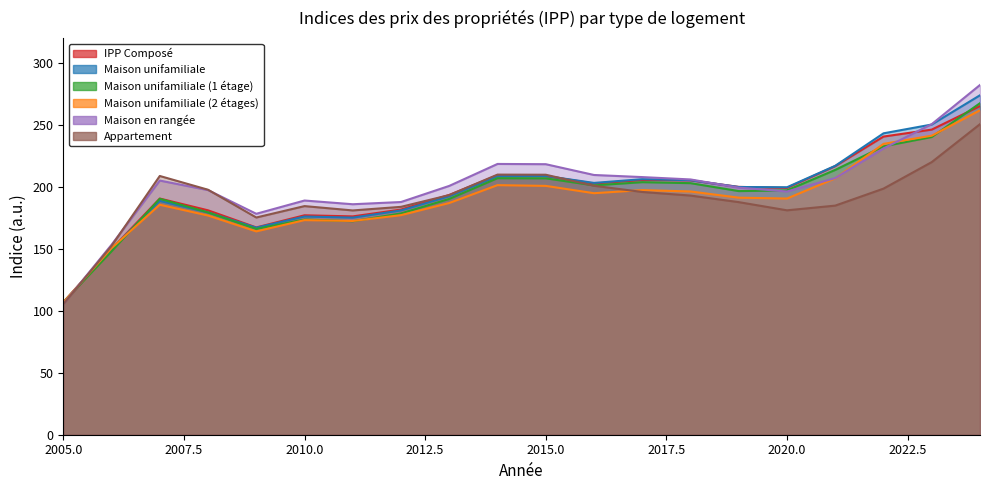

Reading left to right, what are all the values shown in this chart?

l'IPP_Composé: 106.5	149.7	190.5	181.0	167.2	177.0	176.1	181.6	193.4	209.3	208.7	202.6	205.4	205.2	199.9	199.1	216.7	240.5	246.1	265.1
l'IPP_Maison_unifamiliale: 106.9	149.8	188.6	179.3	167.0	176.0	175.1	180.9	192.3	208.5	208.7	203.1	206.1	205.3	199.8	199.6	216.9	243.1	250.2	273.8
l'IPP_Maison_unifamiliale_à_un_étage: 106.8	147.9	190.3	179.3	166.0	173.6	172.2	178.5	190.2	206.9	206.8	201.1	203.7	202.9	196.5	197.1	213.6	232.6	240.1	267.4
l'IPP_Maison_unifamiliale_à_deux_étages: 106.8	150.5	185.5	176.8	164.0	173.1	172.4	177.1	186.9	201.3	200.7	194.8	197.3	196.2	191.2	190.5	206.8	234.6	241.2	261.7
l'IPP_Maison_en_rangée: 105.4	153.2	205.0	197.3	178.2	188.9	185.9	187.7	200.7	218.4	218.2	209.5	207.8	205.9	199.3	196.2	207.0	230.9	250.5	282.1
l'IPP_Appartement: 105.3	152.3	208.7	197.6	175.2	184.4	180.9	183.8	193.3	209.8	209.7	200.8	195.8	192.9	187.6	181.0	184.8	198.5	219.9	250.5